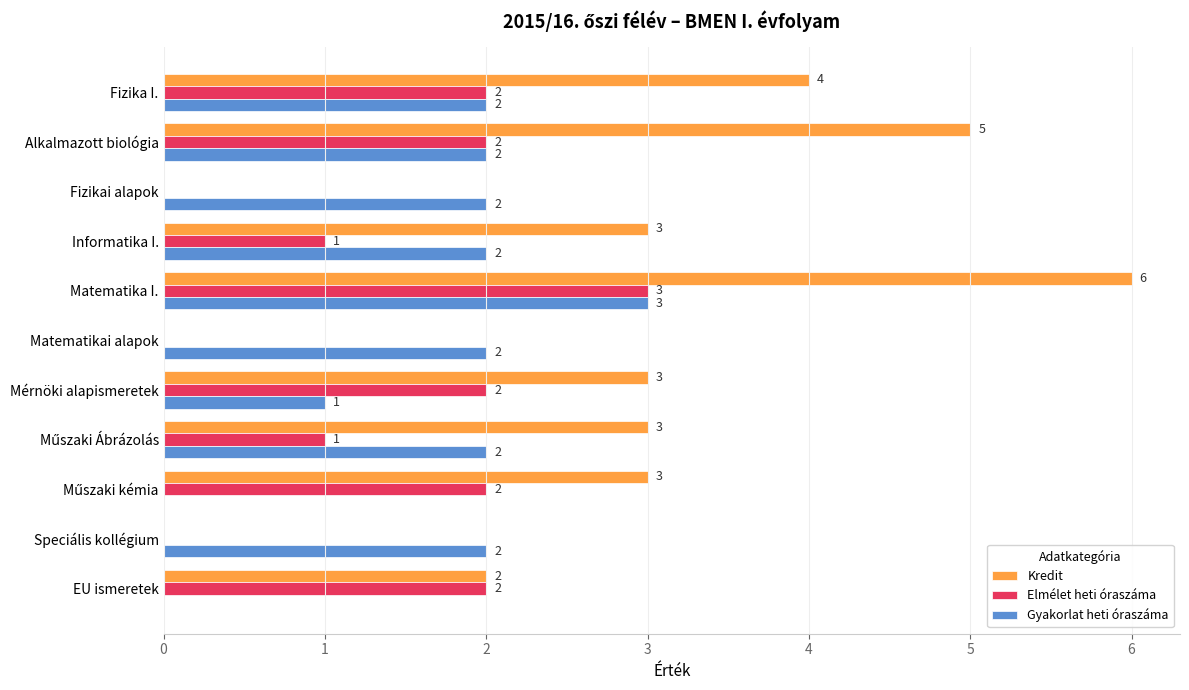

How many values in Kredit are above zero?

8